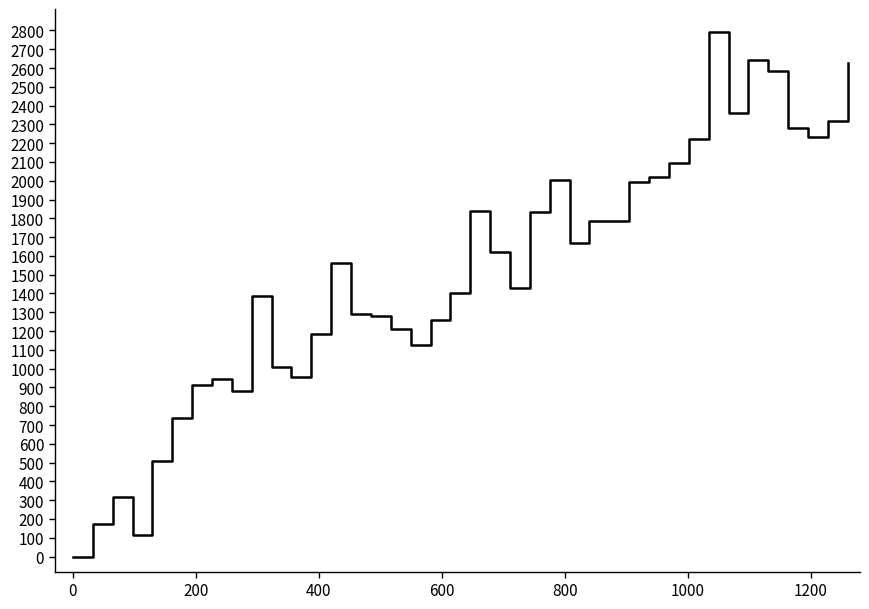

What is the maximum value shown in the chart?

2794